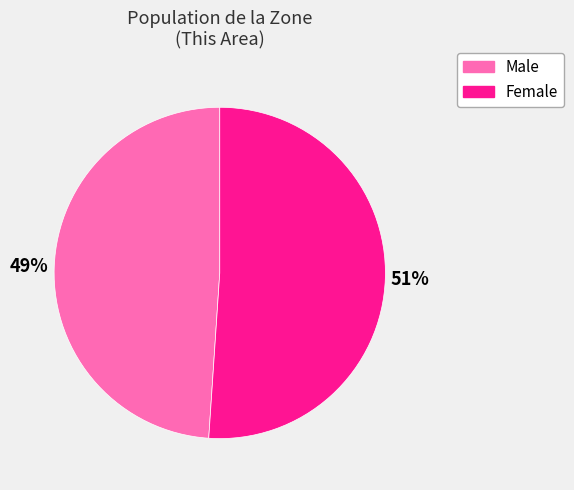

The Female slice represents 51% of the pie. True or false?

True